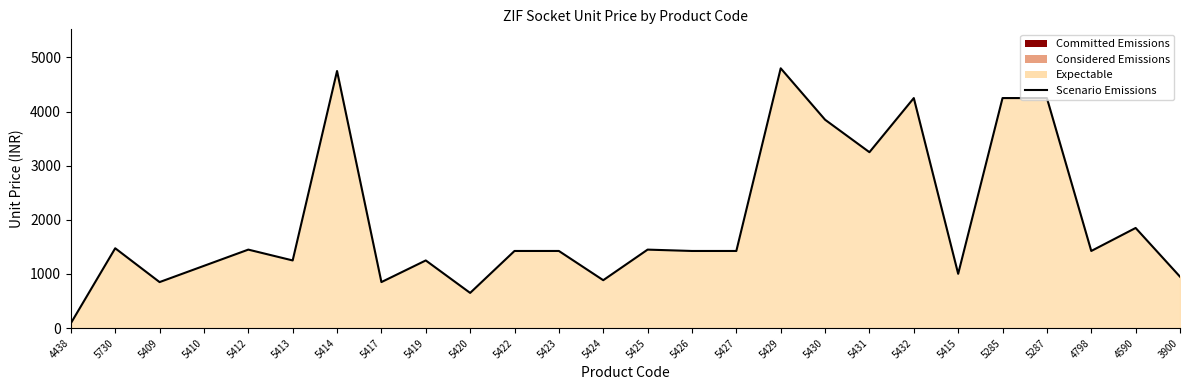

At which label does the data first exceed 1425?

5730